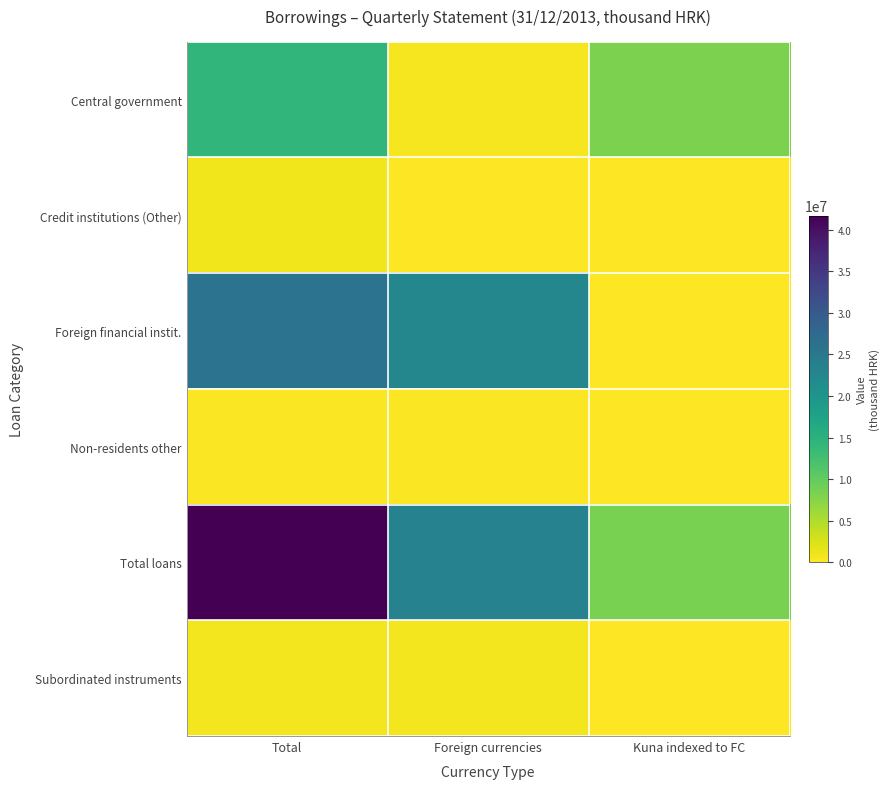

Between Foreign currencies and Kuna indexed to FC, which series saw the biggest shift?

Foreign financial instit.